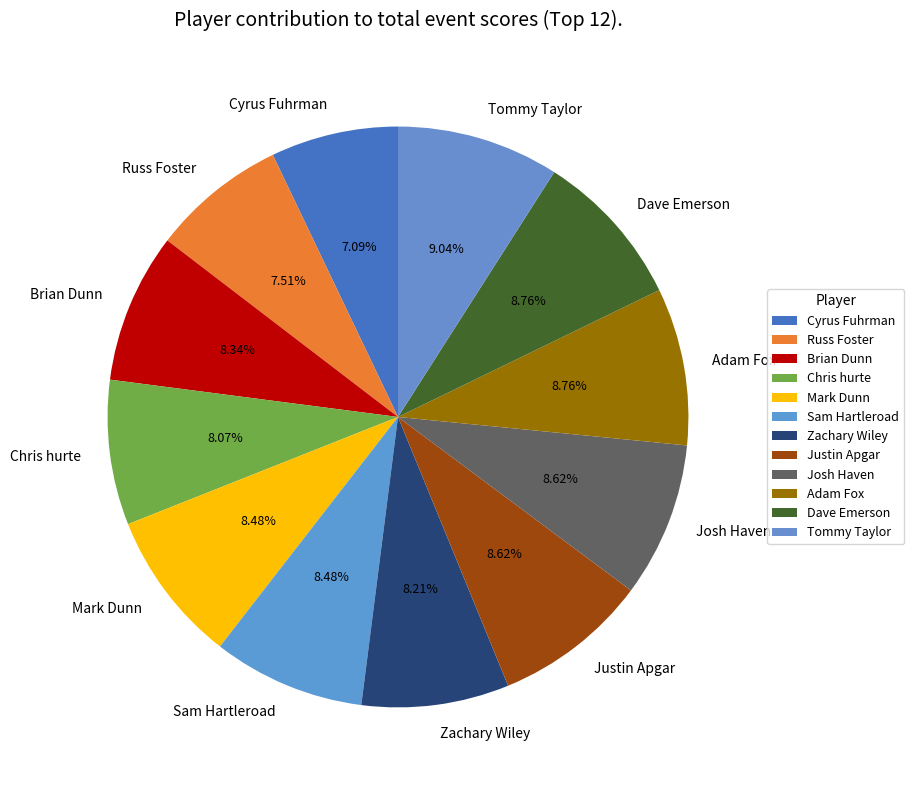

To the nearest percent, what is the average slice percentage?

8%